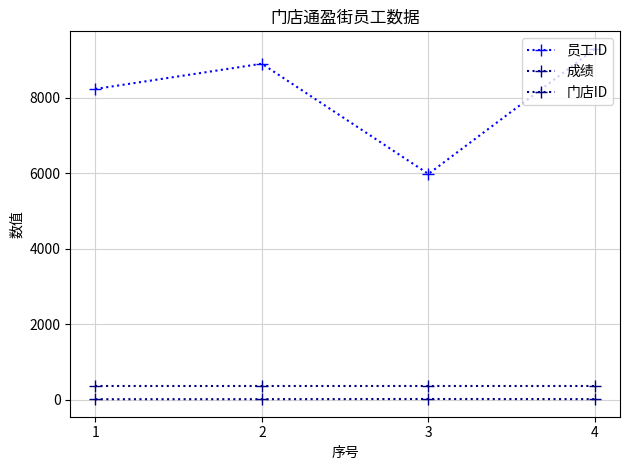

Between 4 and 2, which is larger?

4